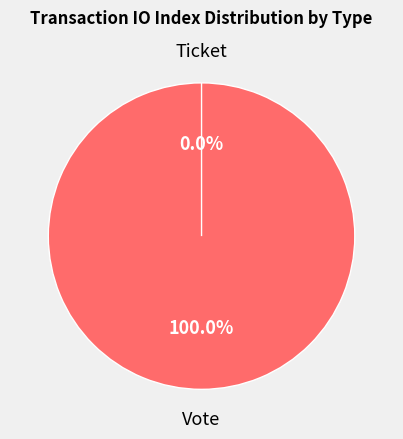

What is the change in value from Vote to Ticket?

-1